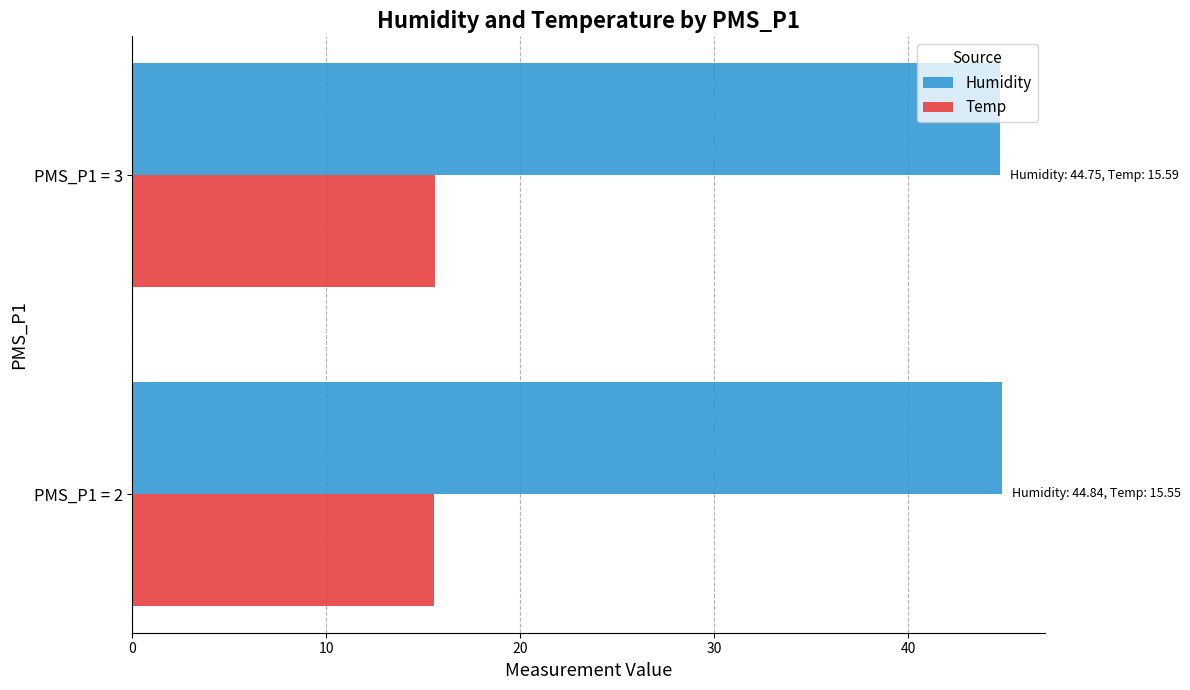

What is the spread (max minus min) of values at PMS_P1 = 3?

29.2